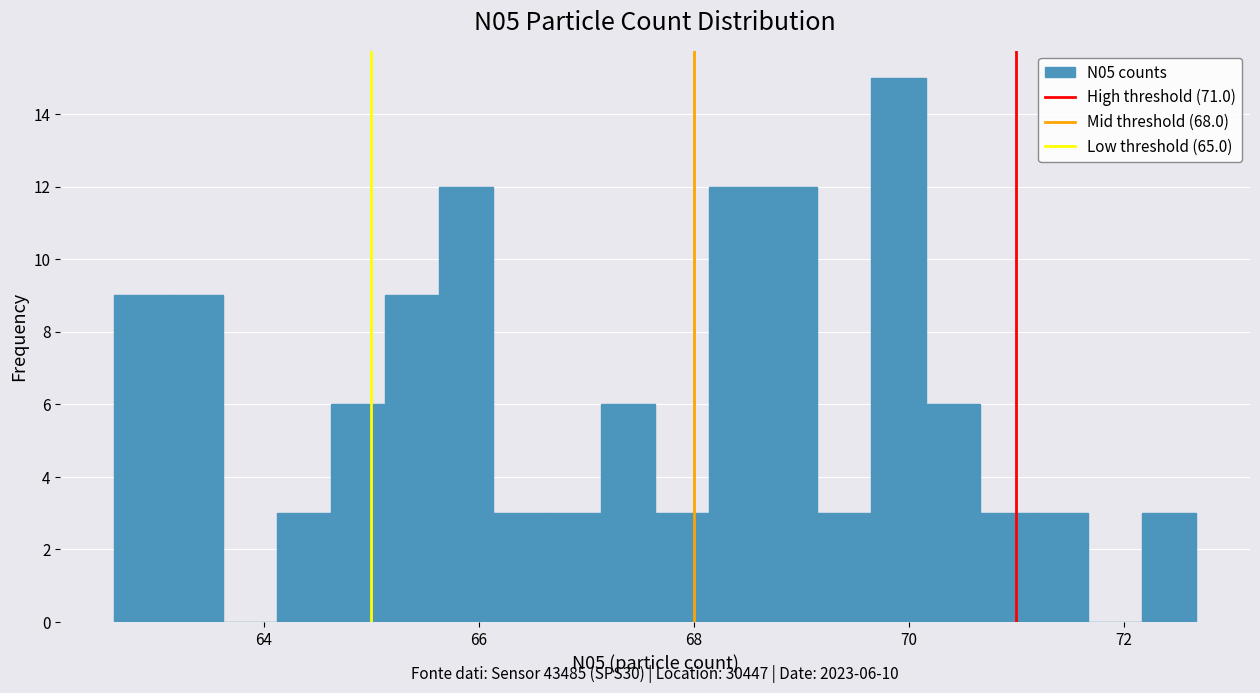

Around what value on the x-axis is the tallest bar? Give the approximate position of its centre, as read against the axis.

70.0